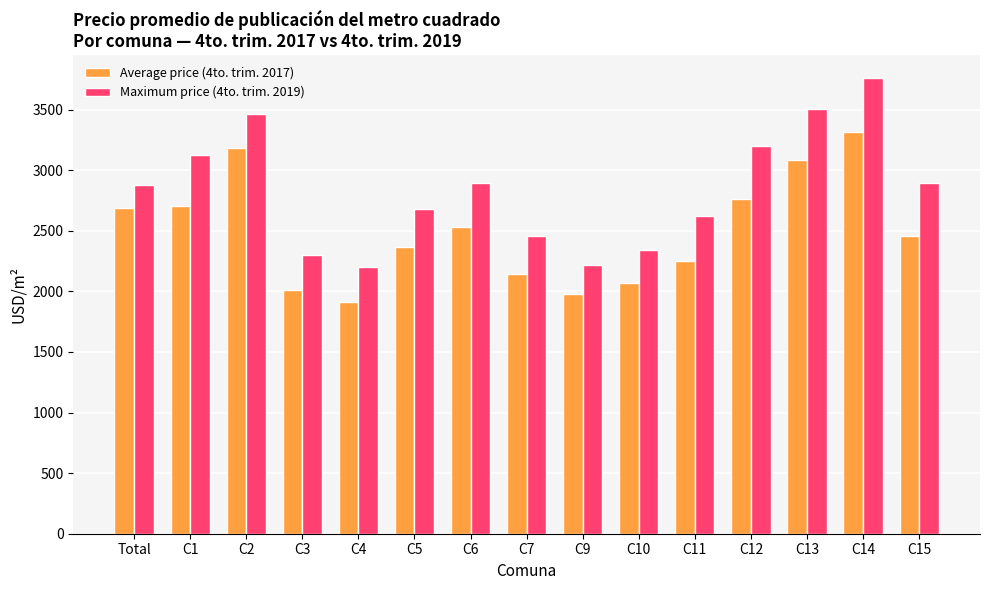

Which series has the largest range (max minus min)?

Maximum price (4to. trim. 2019)